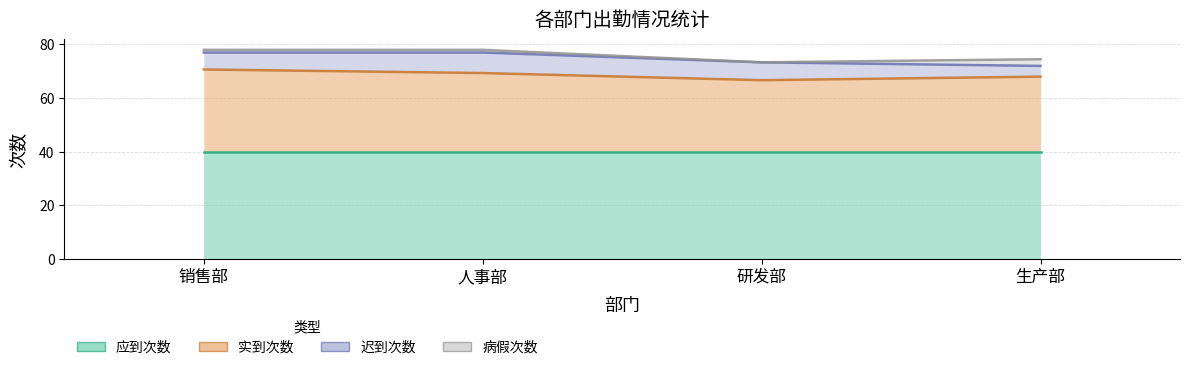

True or false: 病假次数 and 实到次数 intersect in this chart.

False